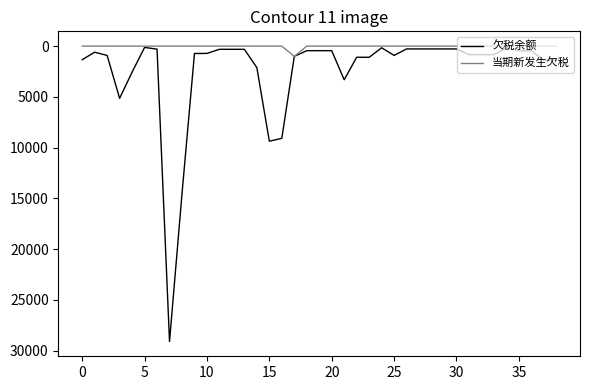

How many lines are shown in the chart?

2